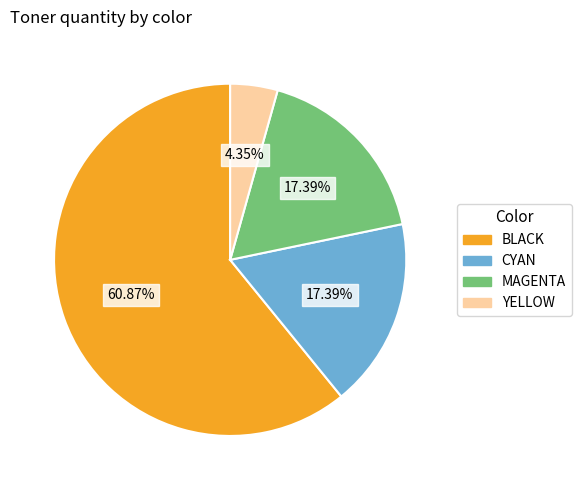

Do CYAN and BLACK together represent more than half of the pie?

Yes